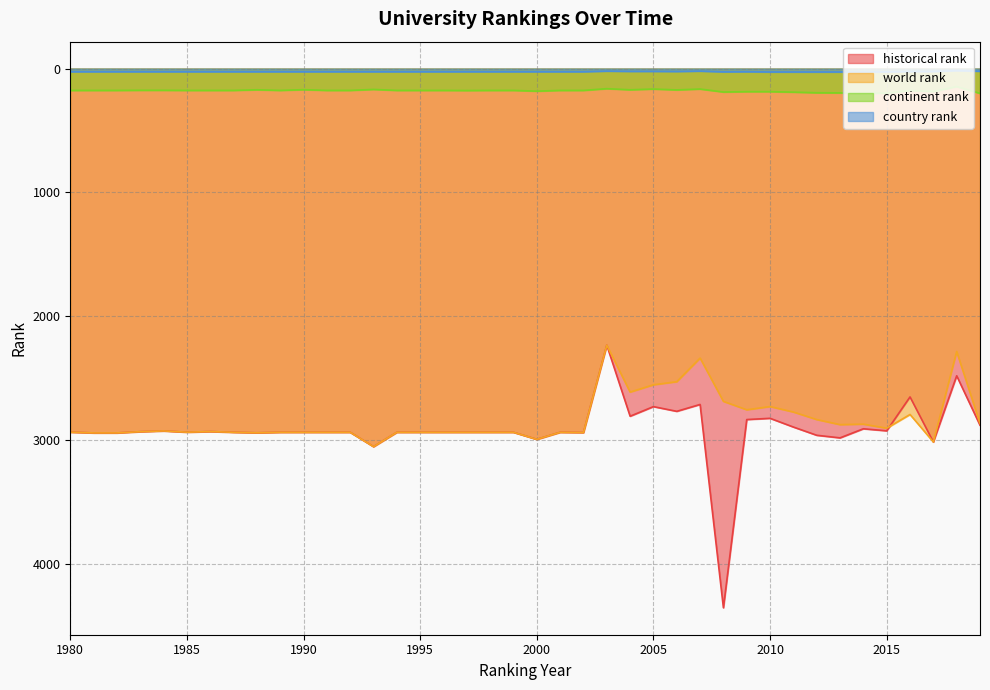

True or false: historical rank and country rank cross at least once.

False